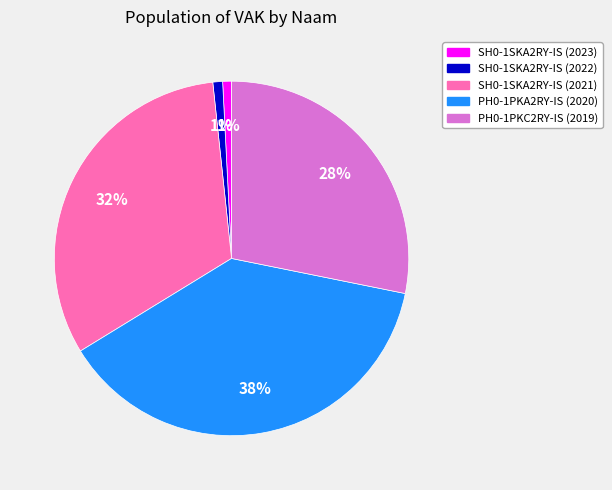

How many segments does this pie chart have?

5